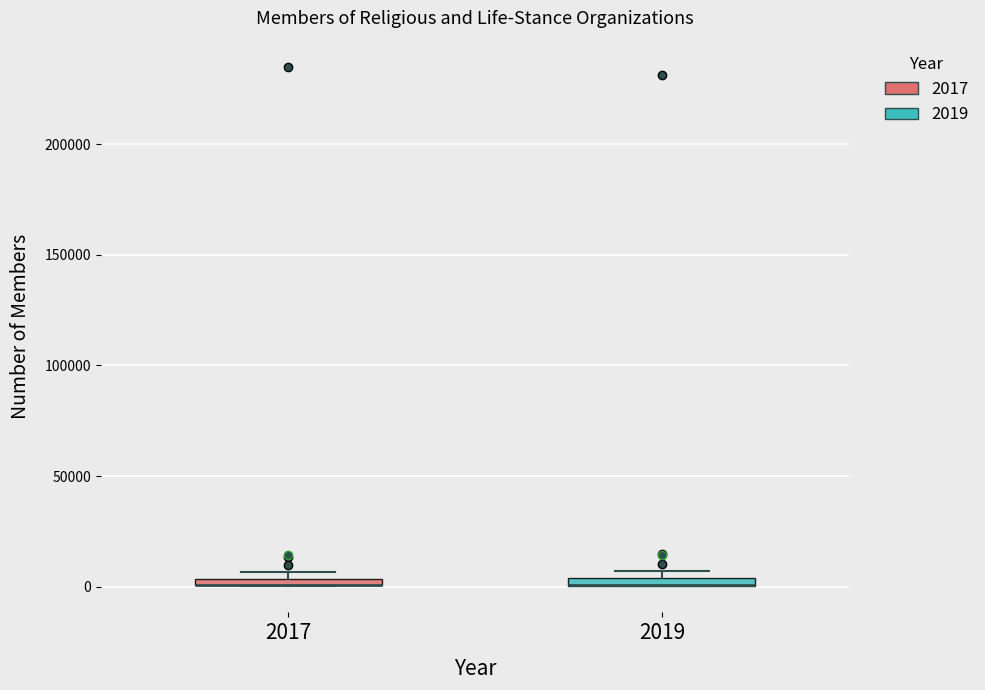

Where is the lower edge of the box at x = 2017 on the y-axis? The values are not printed on the chart, so give them approximately, as read against the axis.

0